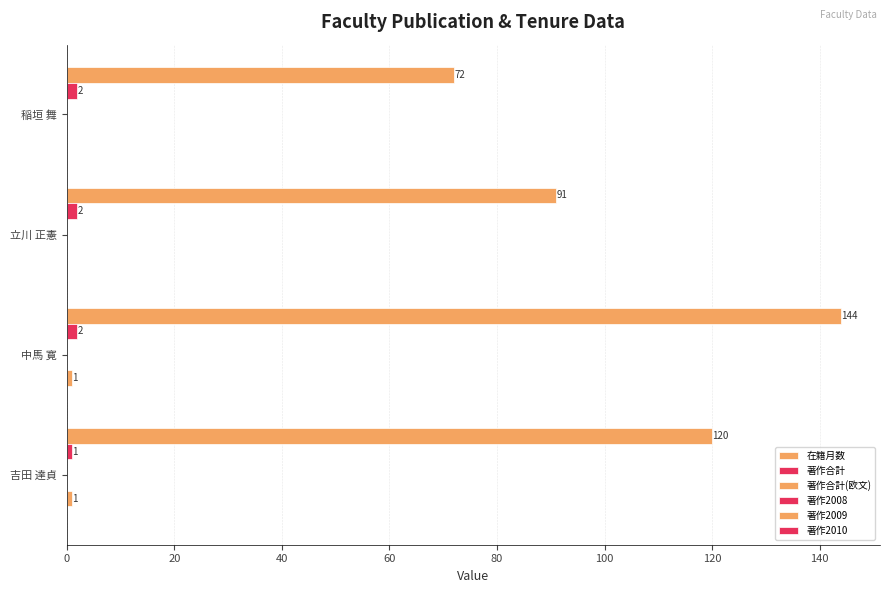

Reading left to right, list all the values displayed in this chart.

在籍月数: 72.0	91.0	144.0	120.0
著作合計: 2.0	2.0	2.0	1.0
著作合計(欧文): 0.1	0.1	0.1	0.1
著作2008: 0.1	0.1	0.1	0.1
著作2009: 0.0	0.0	1.0	1.0
著作2010: 0.1	0.1	0.1	0.1